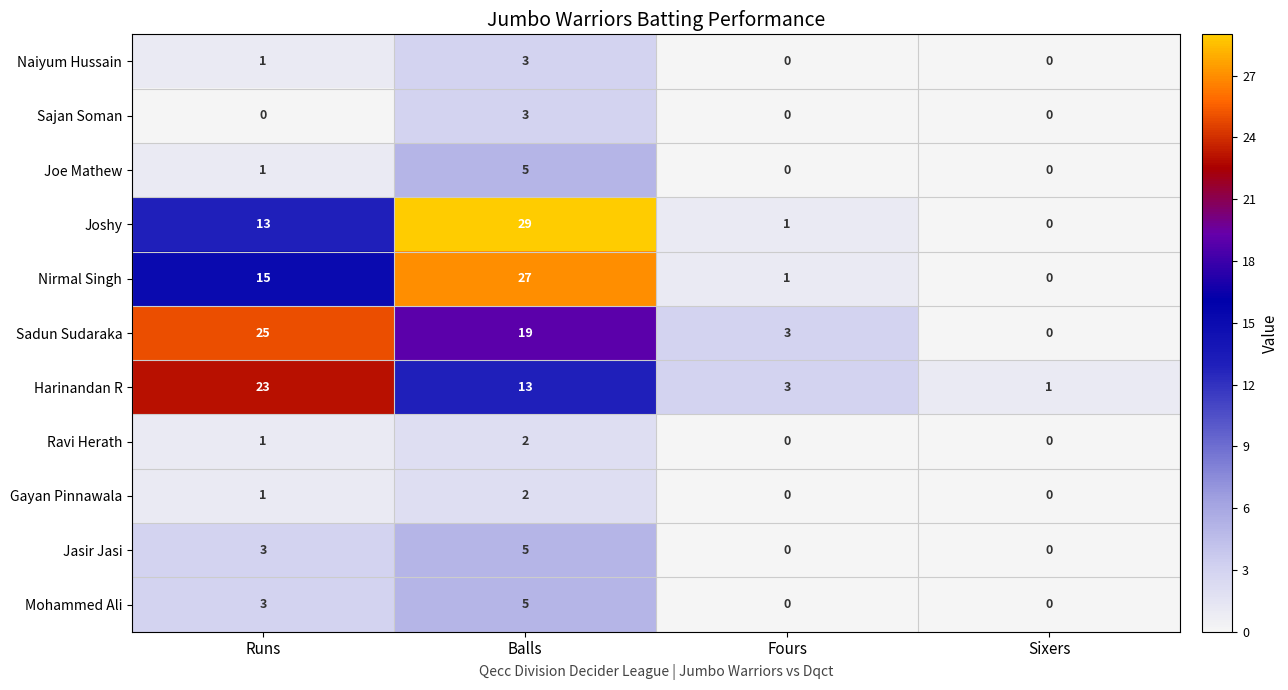

True or false: Ravi Herath has a value of 0 at Sixers.

True